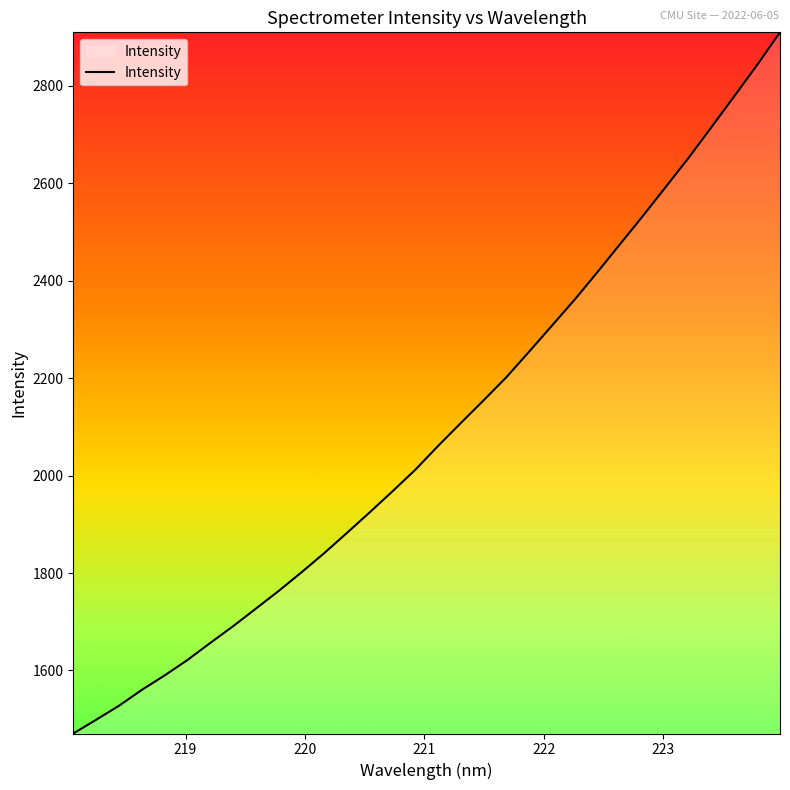

What is the greatest value displayed?

2909.5